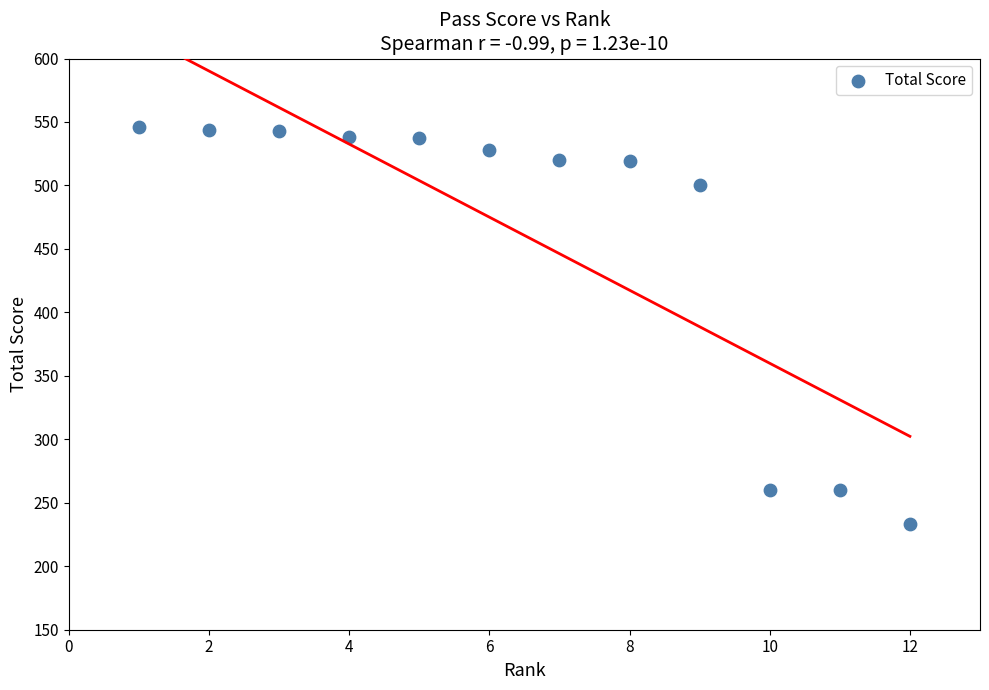

What is the average X value?

6